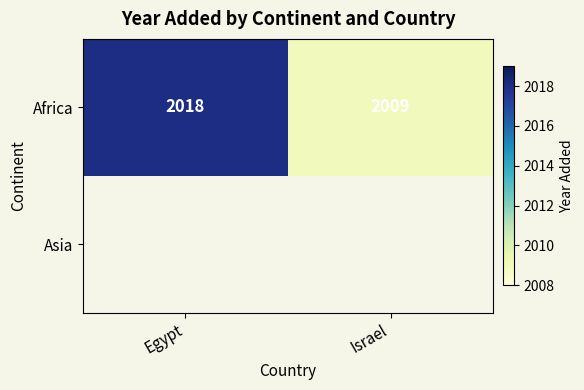

Which has a higher value, Egypt or Israel?

Egypt